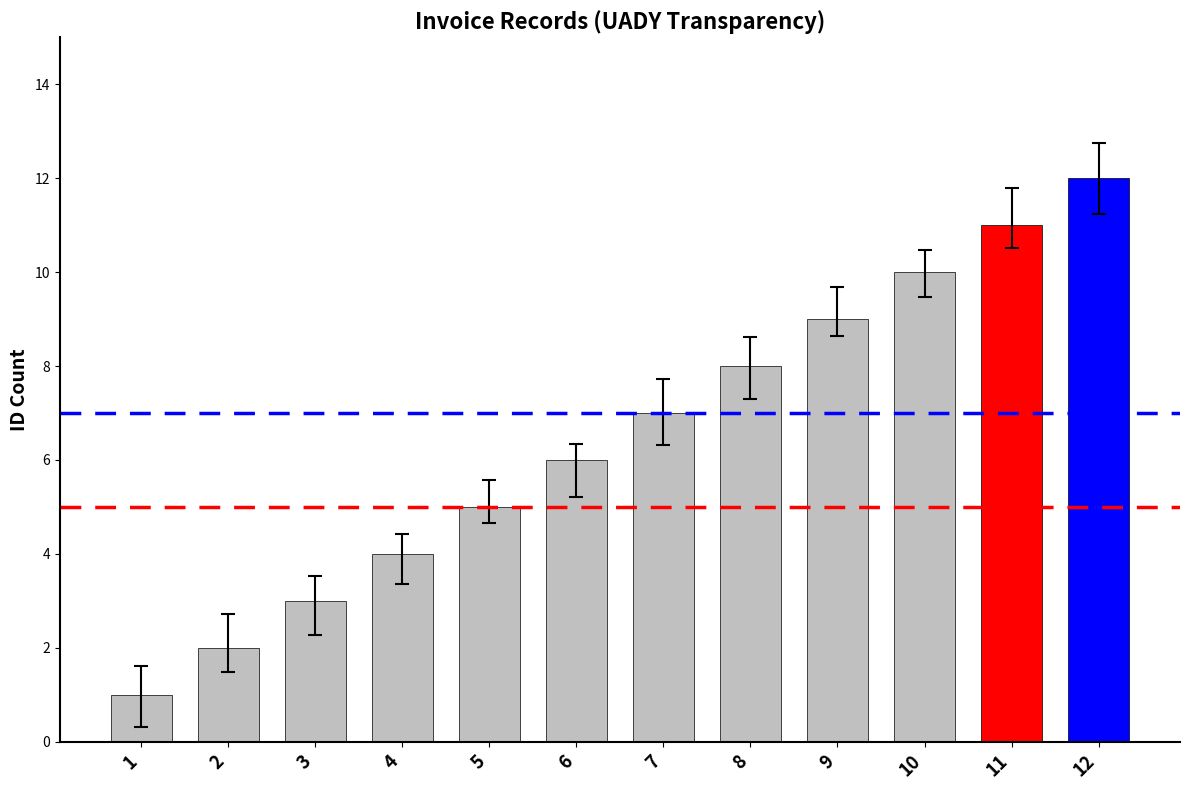

What is the difference between the second highest and second lowest values?

9